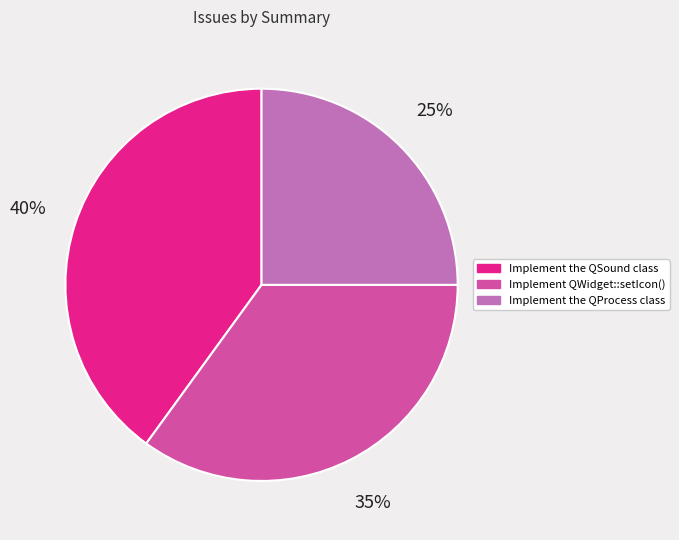

Approximately how many times larger is the value at Implement the QProcess class compared to Implement the QSound class?

0.6